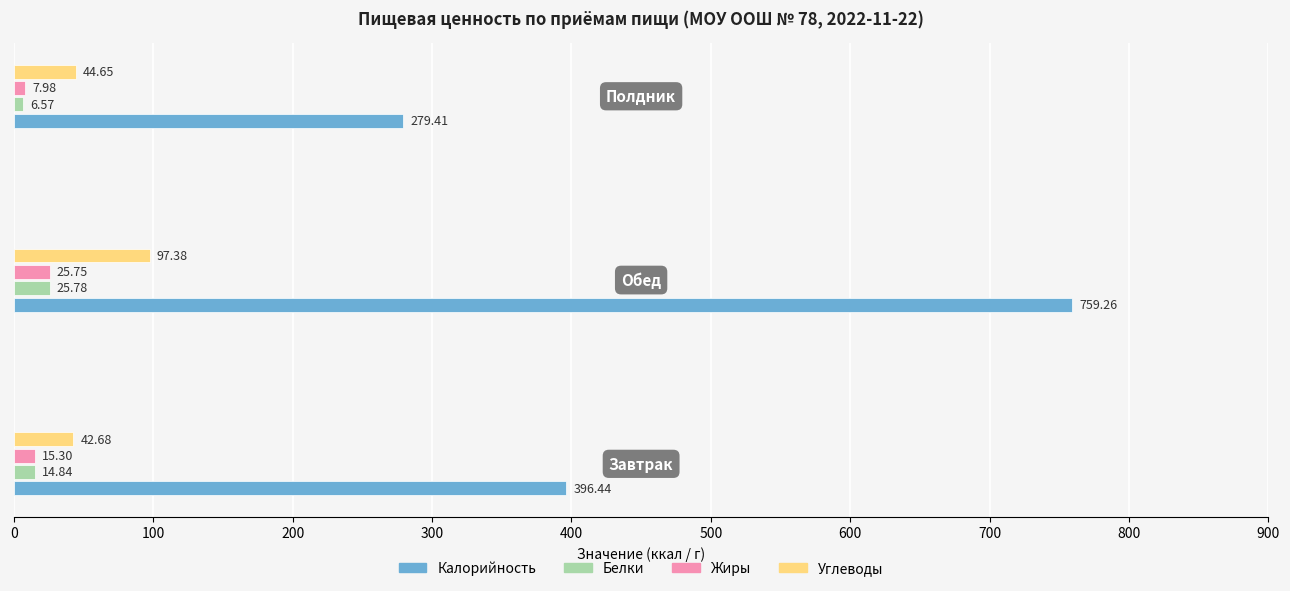

Which series has the widest spread of values?

Калорийность